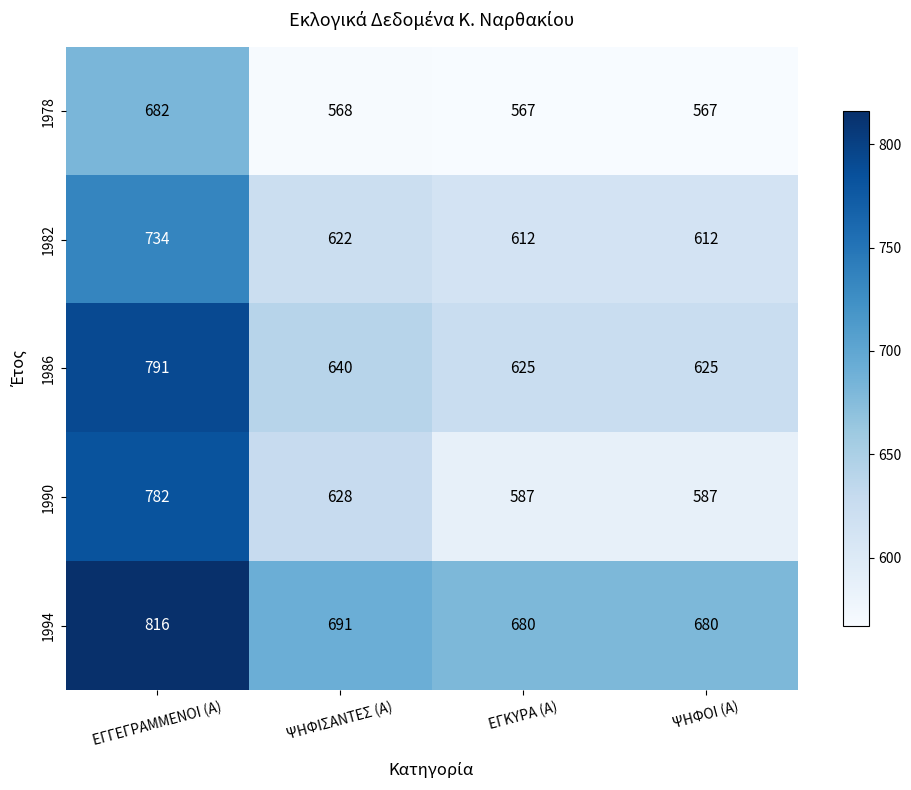

Rank the series at ΕΓΚΥΡΑ (Α) from lowest to highest value.

1978, 1990, 1982, 1986, 1994